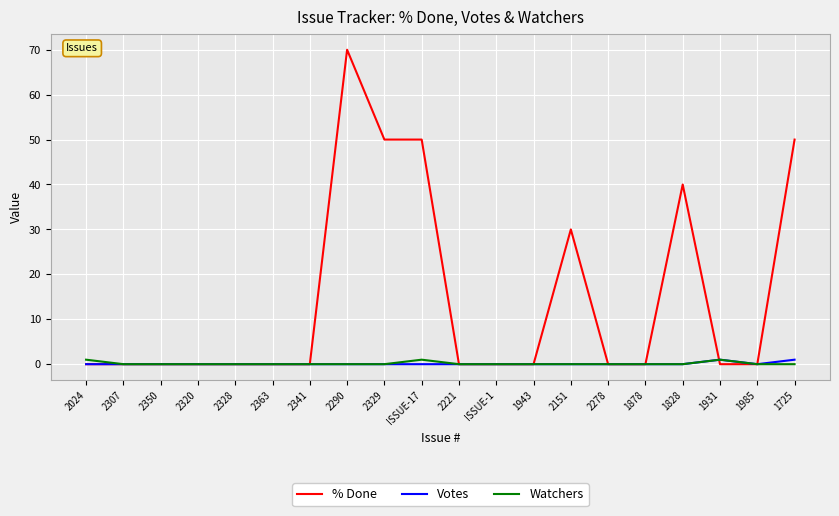

Reading left to right, extract all data points from this chart.

% Done: 0	0	0	0	0	0	0	70	50	50	0	0	0	30	0	0	40	0	0	50
Votes: 0	0	0	0	0	0	0	0	0	0	0	0	0	0	0	0	0	1	0	1
Watchers: 1	0	0	0	0	0	0	0	0	1	0	0	0	0	0	0	0	1	0	0